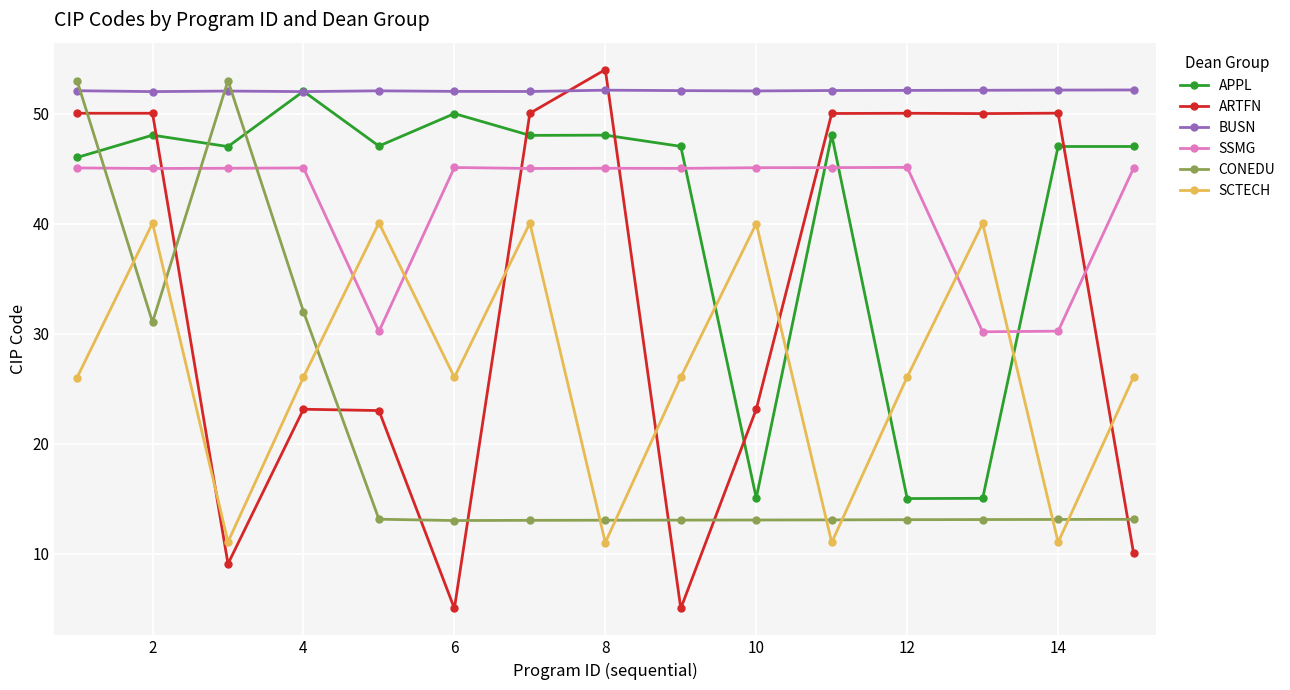

At how many categories does at least one series exceed 42?

15